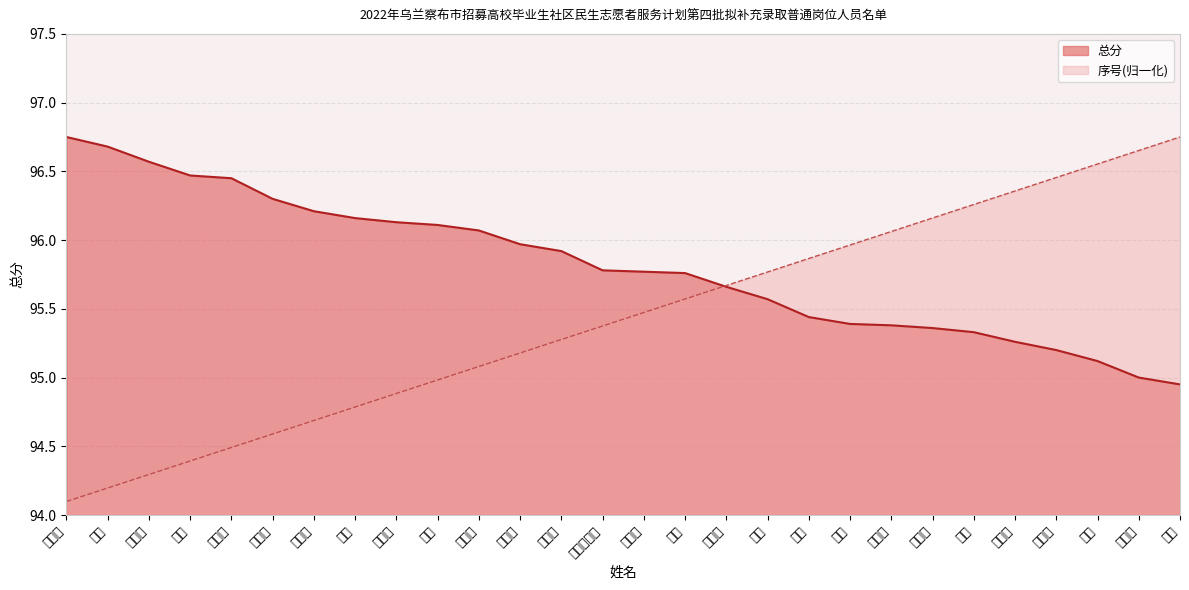

True or false: 总分 and 序号 cross at least once.

True